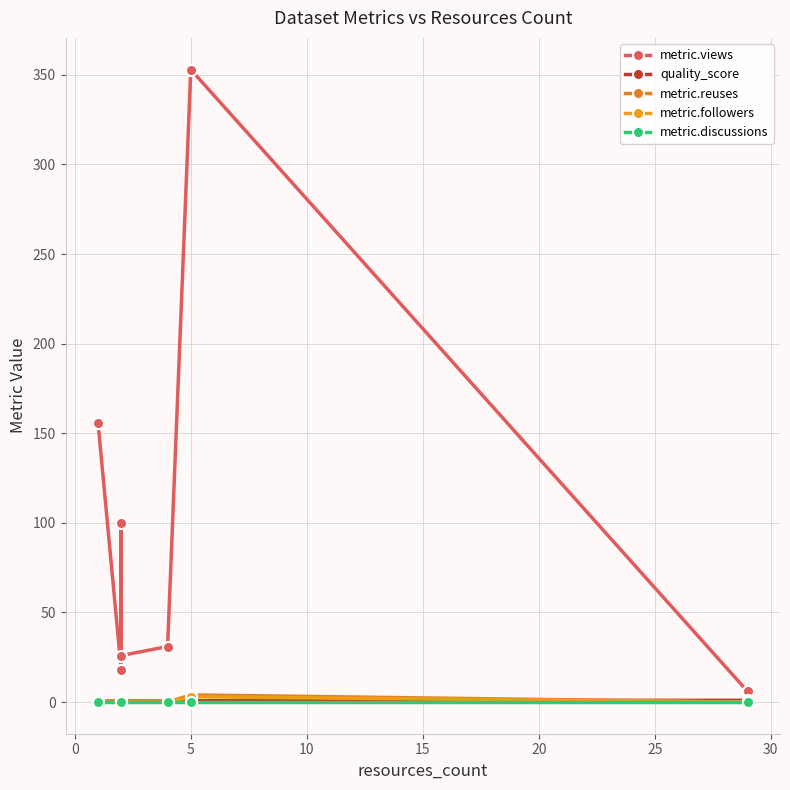

Rank the series by their maximum value, from highest to lowest.

metric.views, metric.reuses, metric.followers, quality_score, metric.discussions